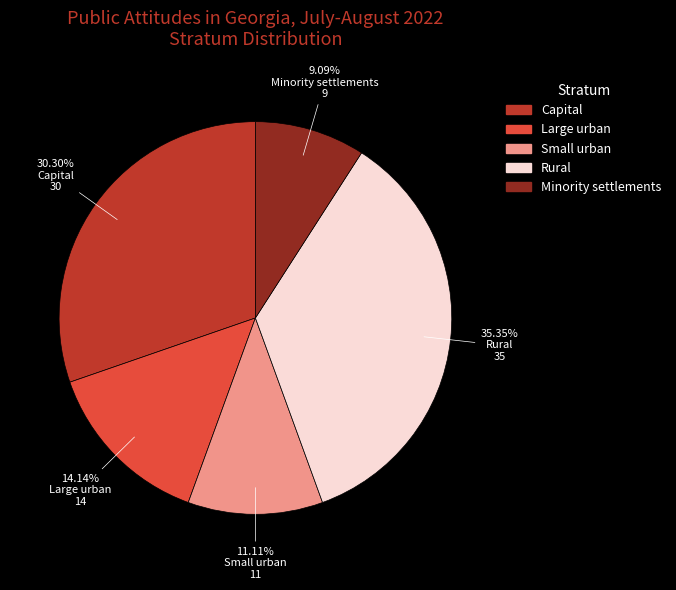

What percentage is the Small urban slice, to the nearest percent?

11%